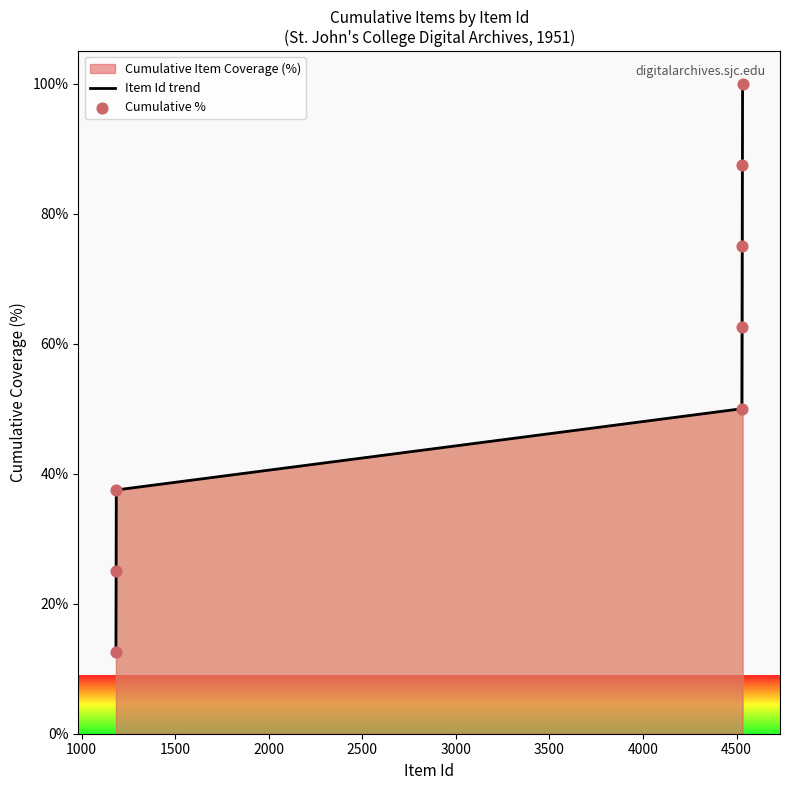

Which series contains the highest Y value?

Item Id trend